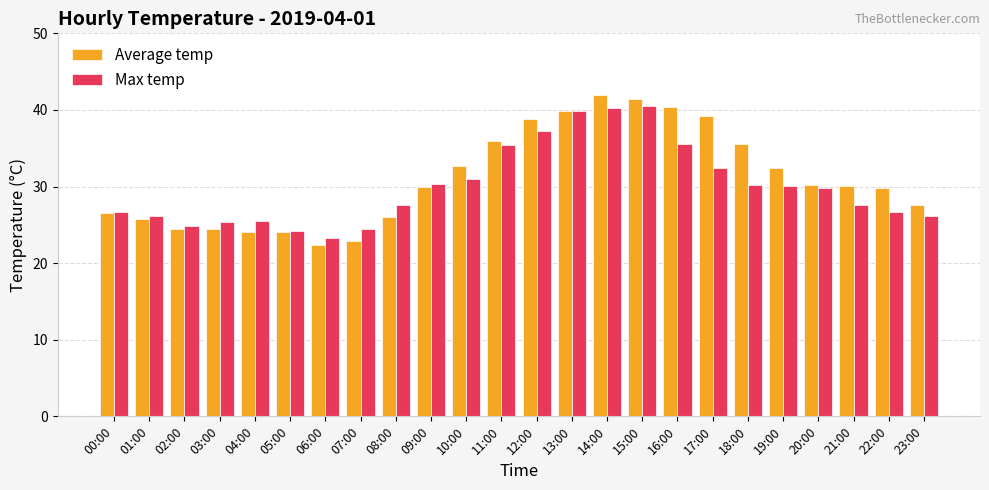

What is the label of the 12th bar from the left?

11:00